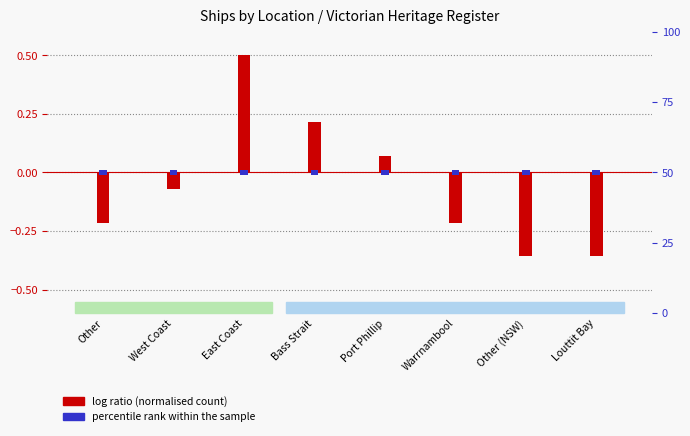

Which label corresponds to the largest value in the chart?

East Coast